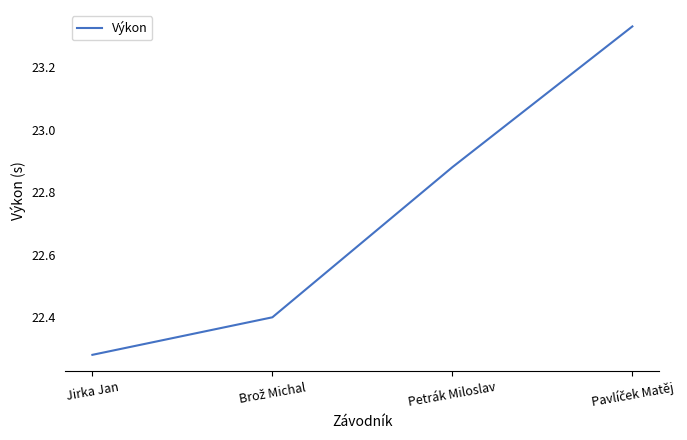

What position from the right is Petrák Miloslav?

2